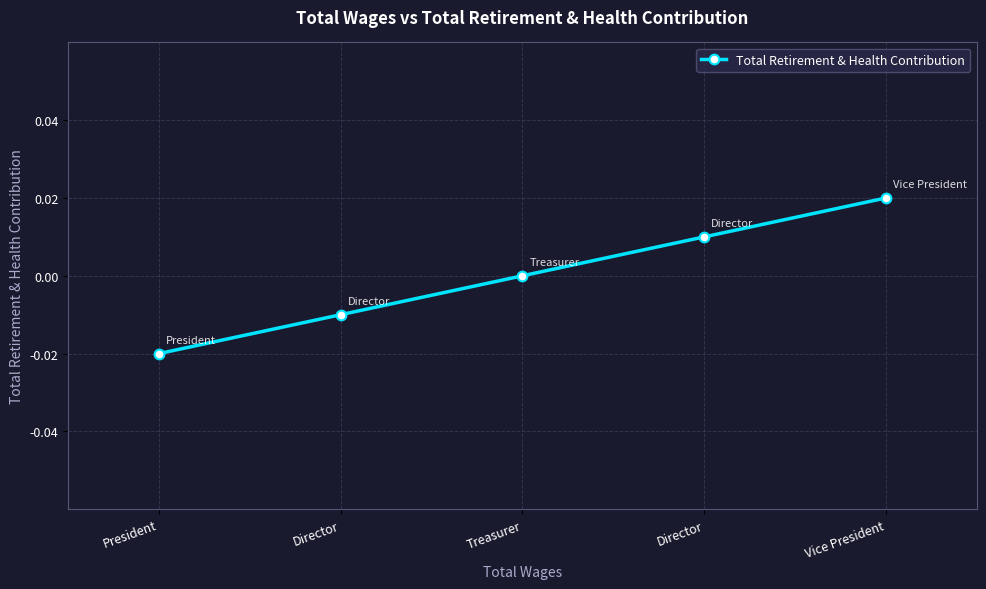

Count the number of categories in the chart.

5